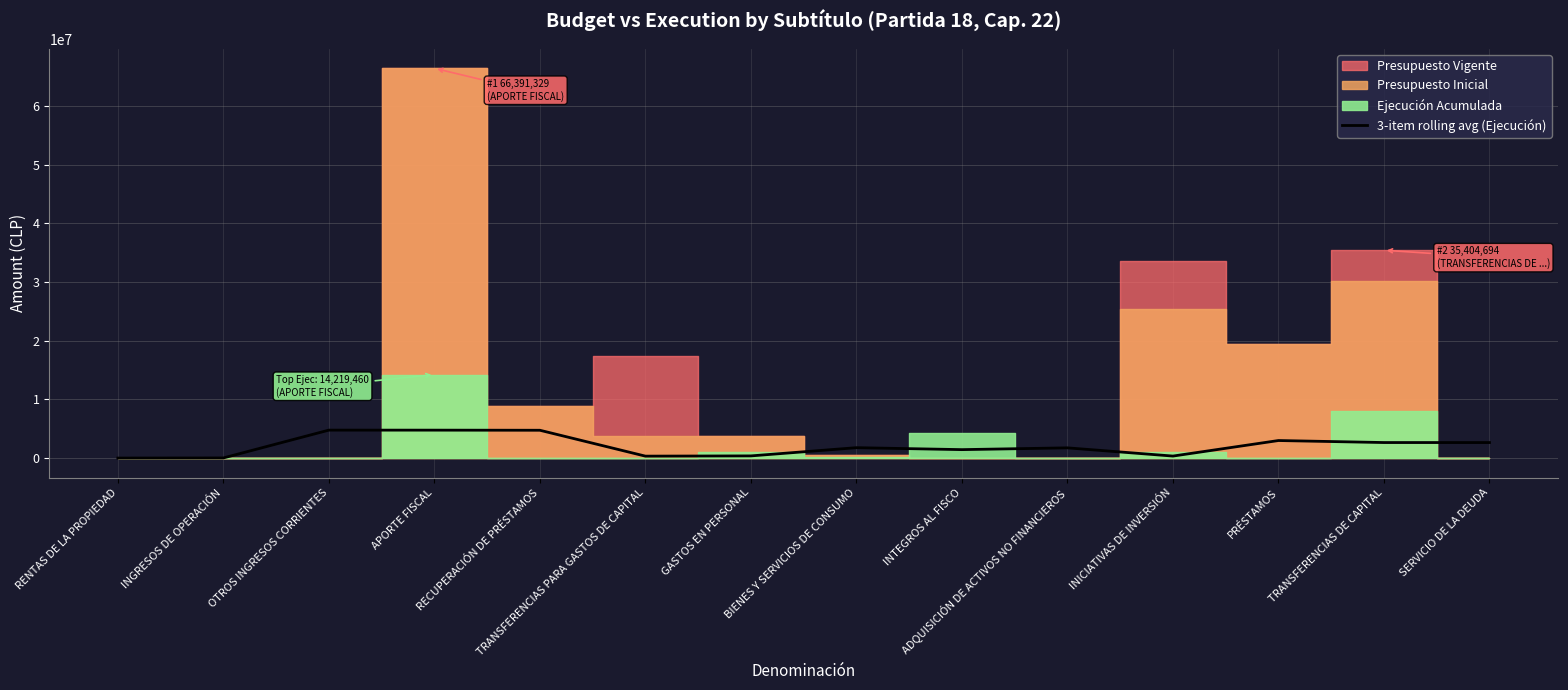

Where is the data nearest to the value 2383702?

TRANSFERENCIAS DE CAPITAL